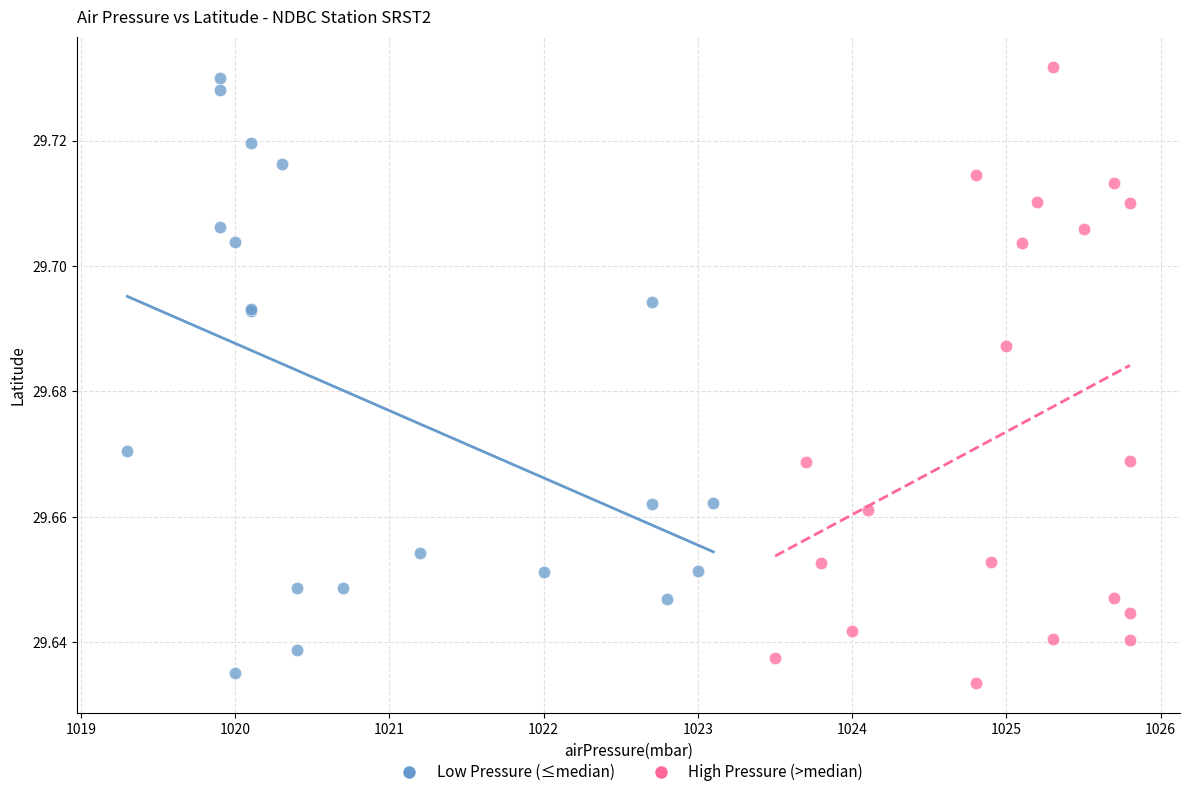

Which series has the largest Y range (max minus min)?

High Pressure (>median)